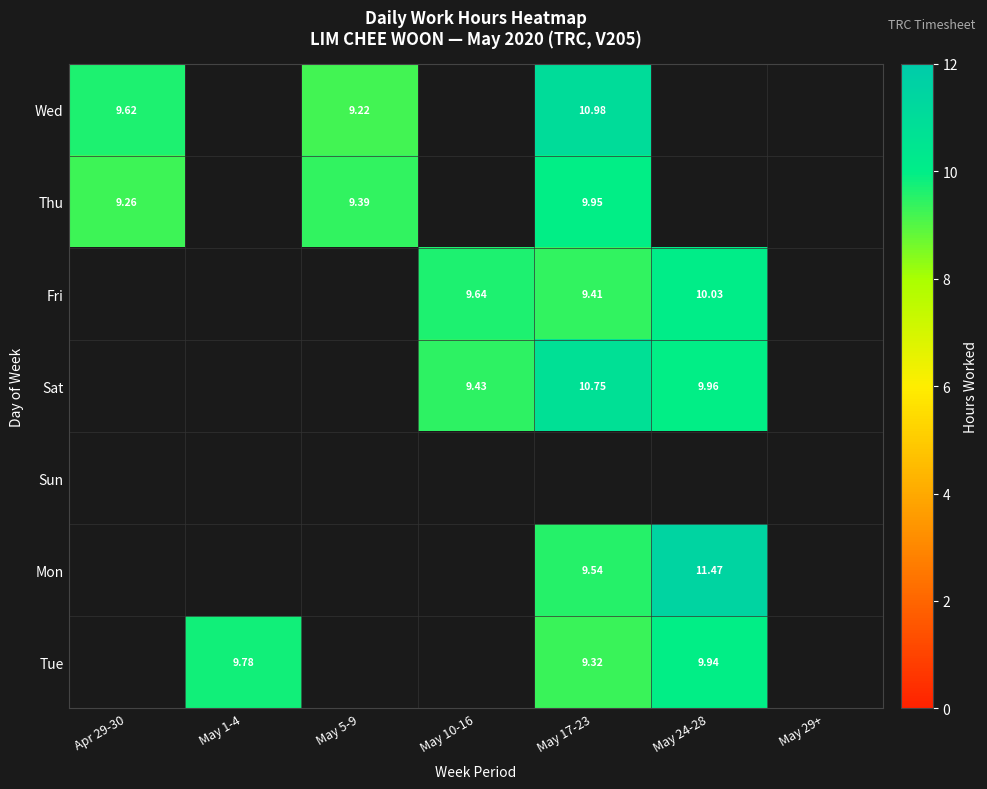

The Fri series shows 0.0 at May 5-9. True or false?

True